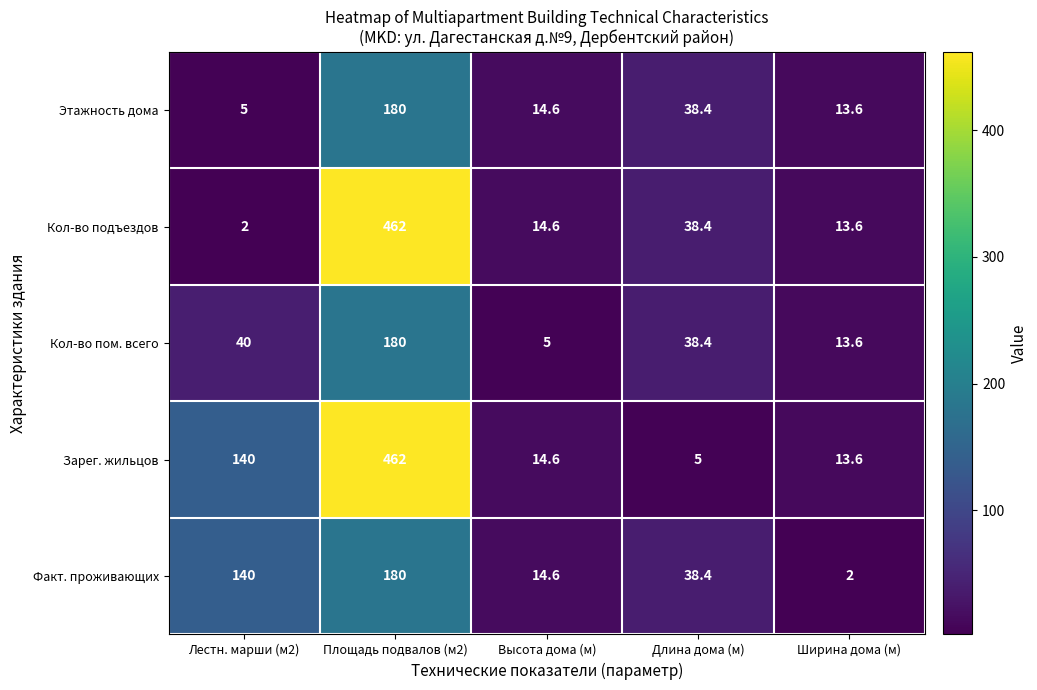

What is the minimum value shown in the chart?

2.0